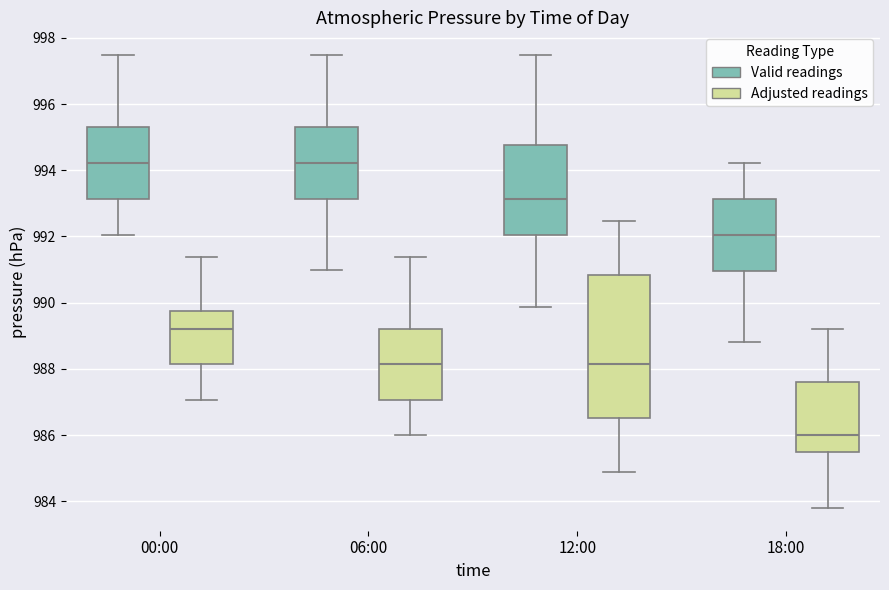

Which box's median line is the lowest?

18:00 (Adjusted readings)